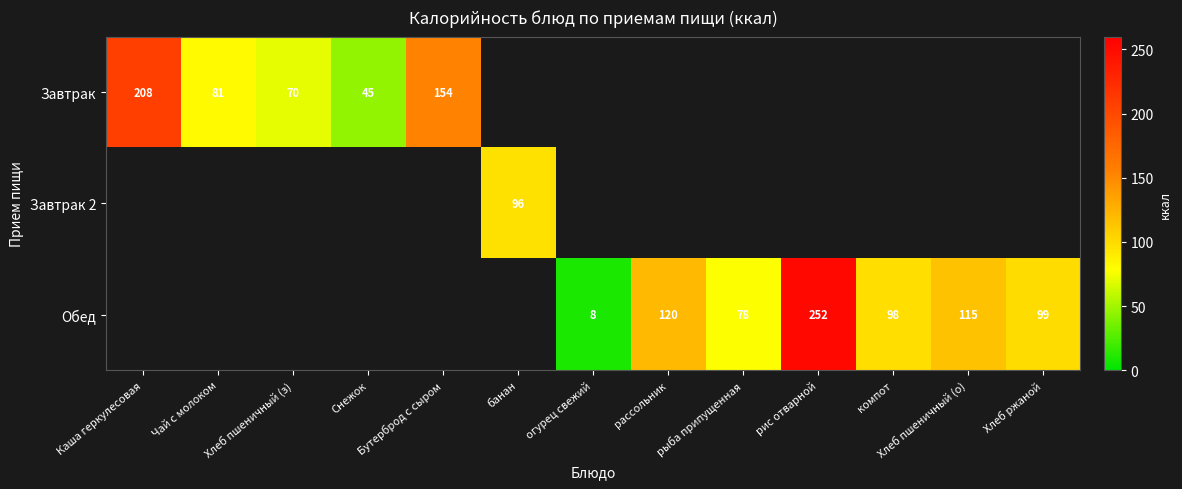

Is it true that Обед equals 14 at огурец свежий?

False